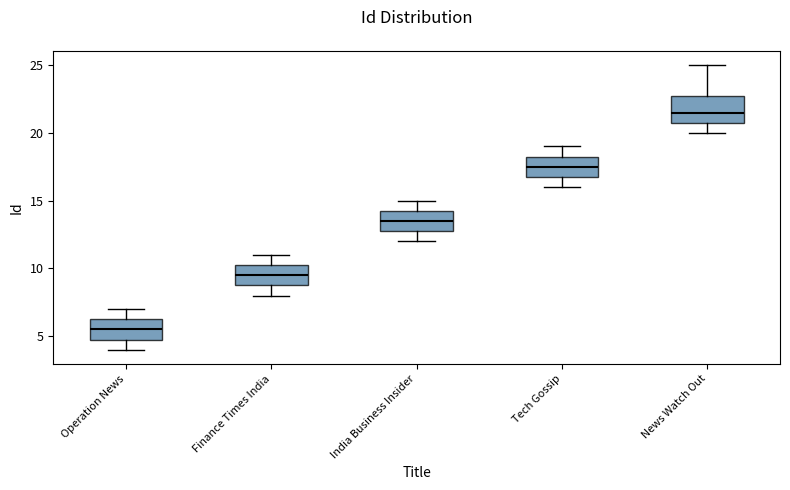

Comparing the boxes themselves (not the whiskers), which one is the tallest?

News Watch Out